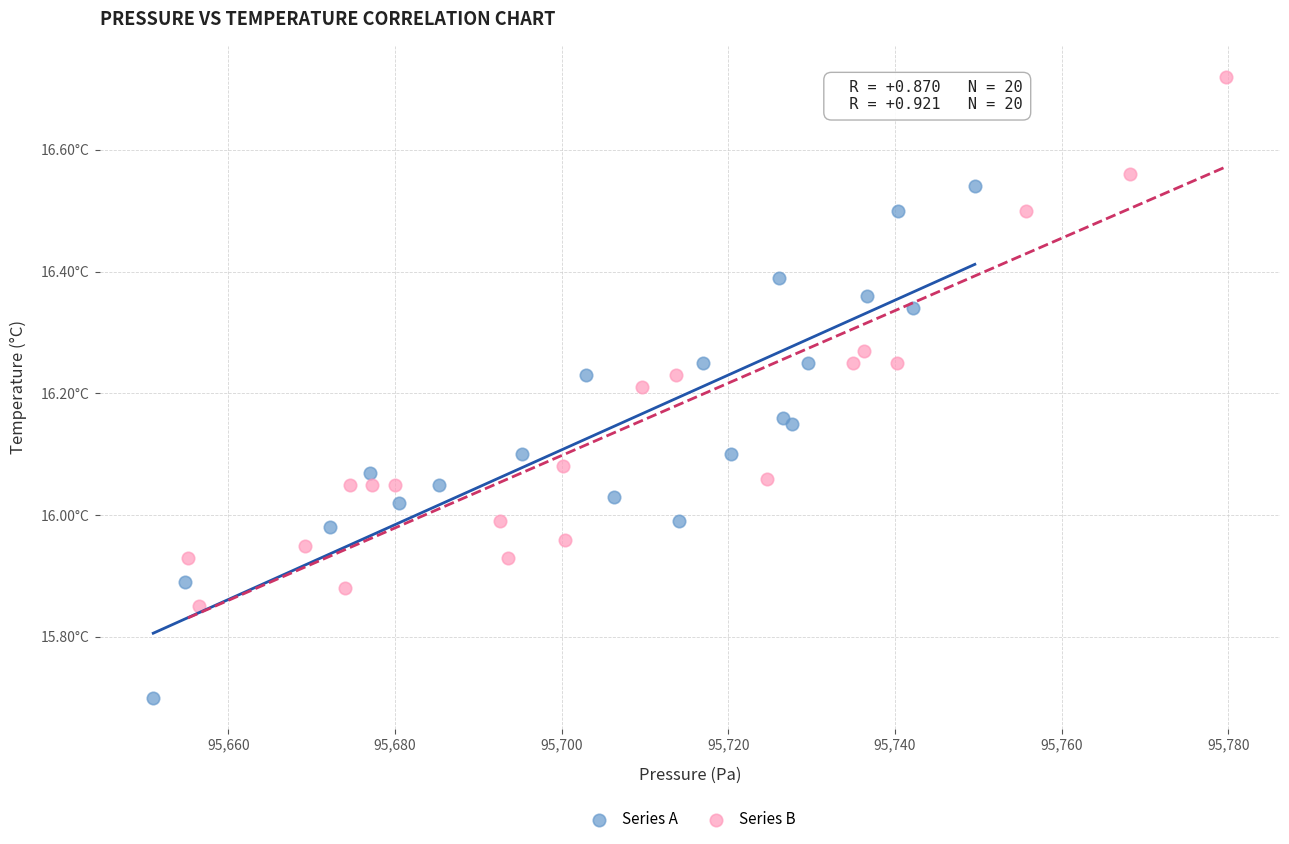

Which series has the largest Y range (max minus min)?

Series B